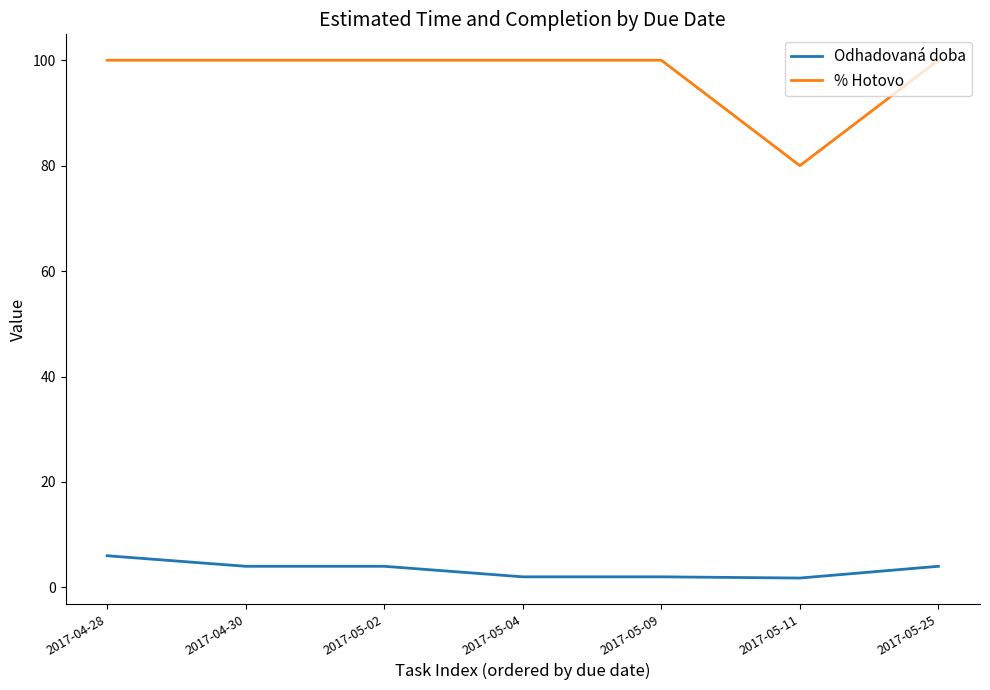

What is the total value across all series at 2017-04-30?

104.0